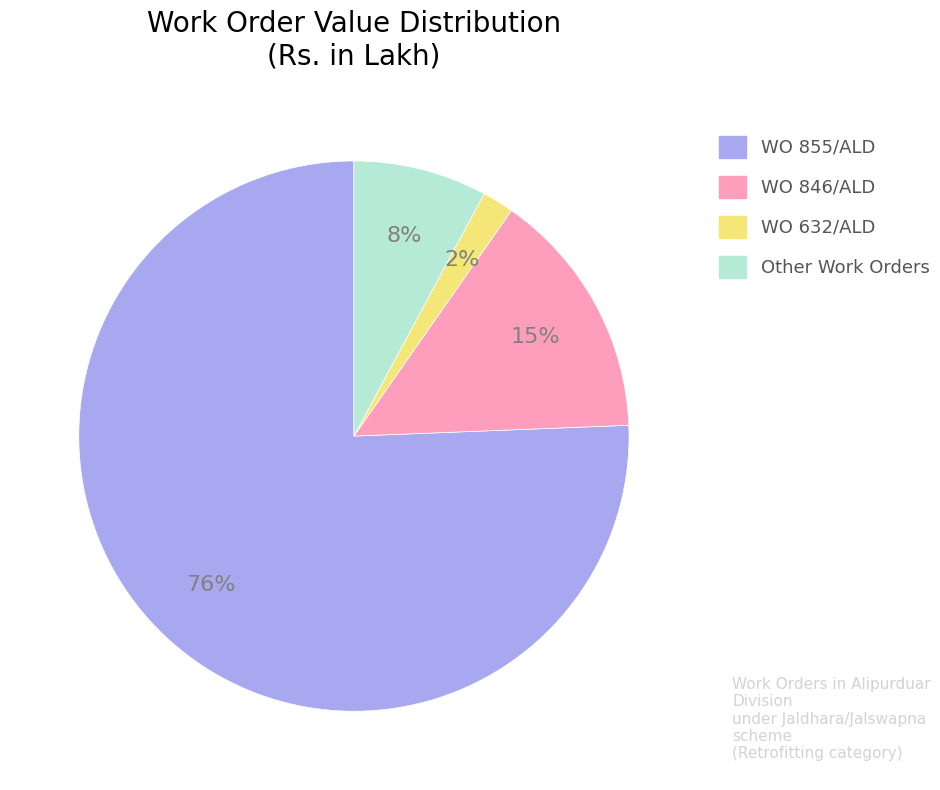

Is there any slice that represents more than half of the pie?

Yes